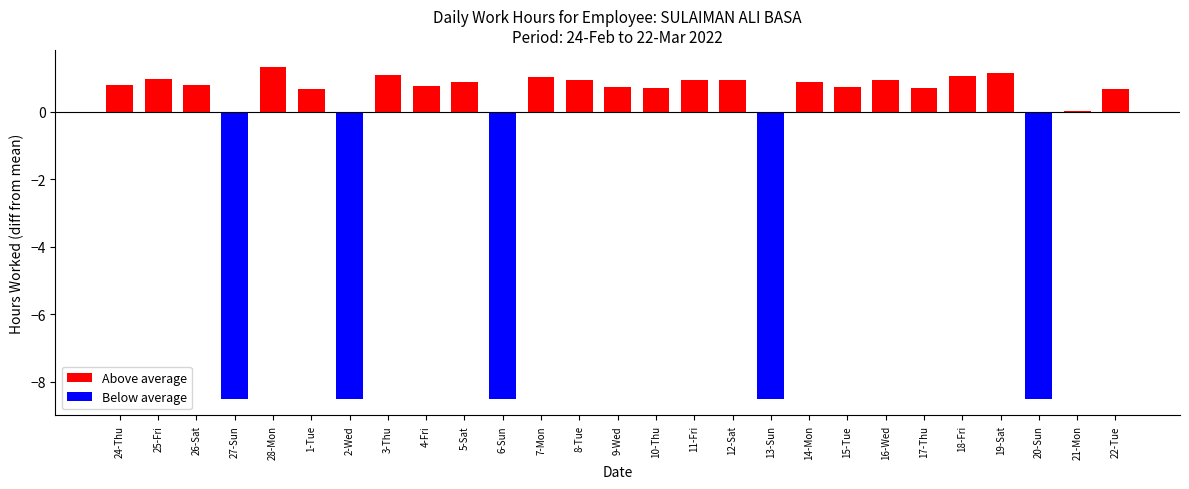

What is the total value across all series at 5-Sat?

0.9